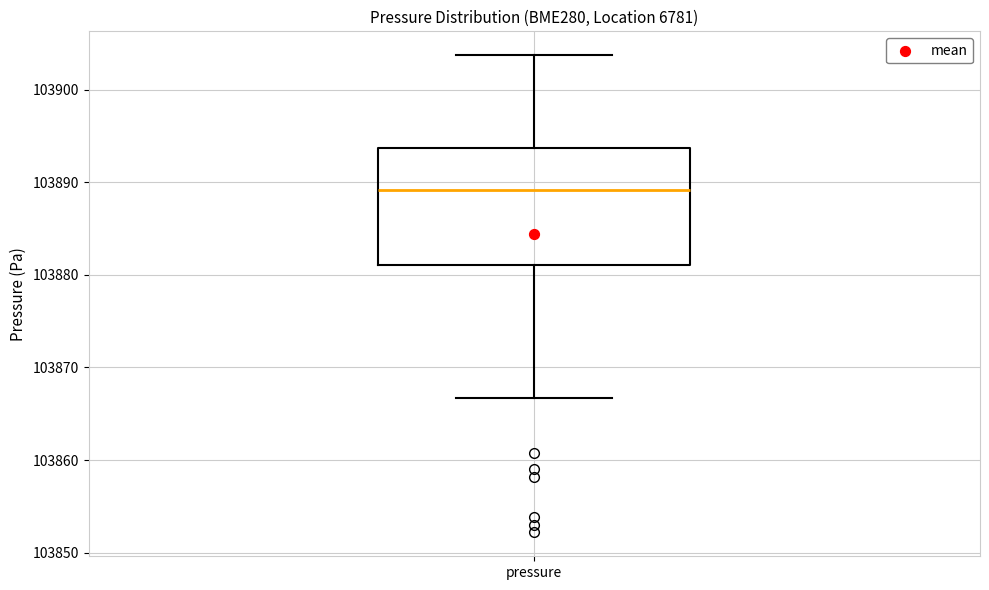

Transcribe this box plot: give where the median line is, the range the box spans, and where the two whiskers end, as read against the y-axis. The values are not printed on the chart, so give them approximately, as read against the axis.

median 103889, box 103881 to 103894, whiskers 103867 to 103904